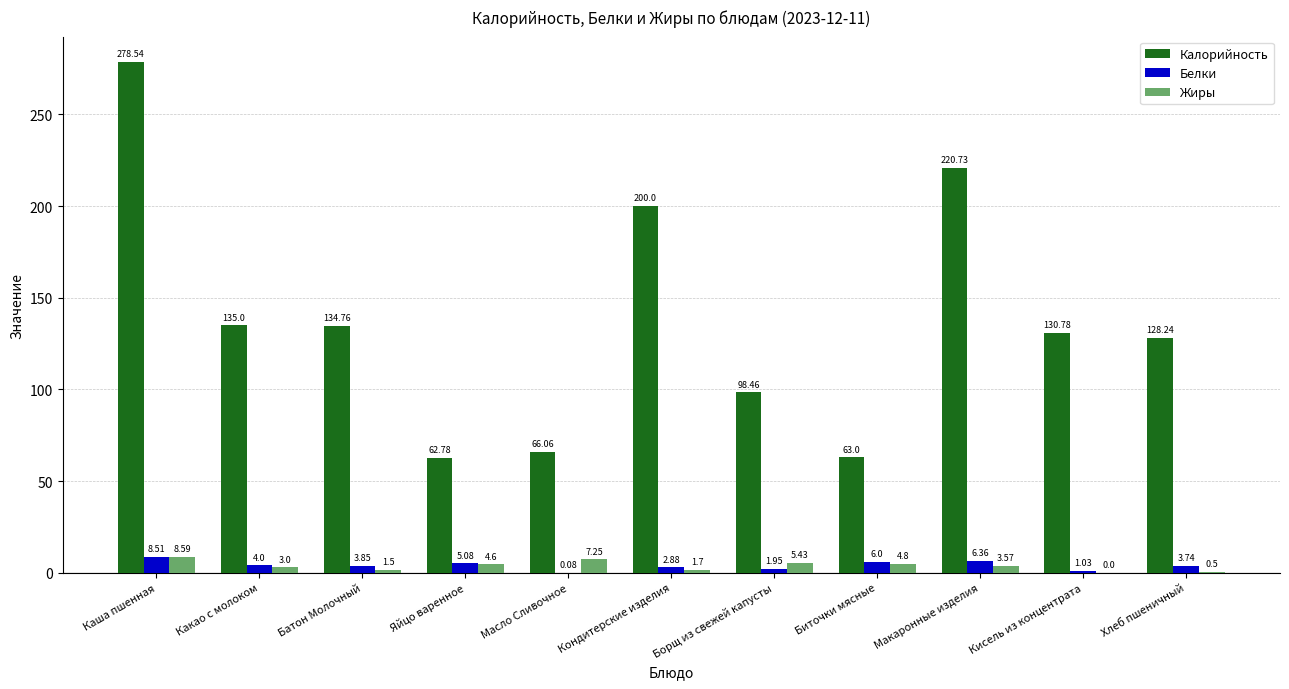

Is the value of Жиры at Кисель из концентрата greater than the value of Белки at Кондитерские изделия?

No